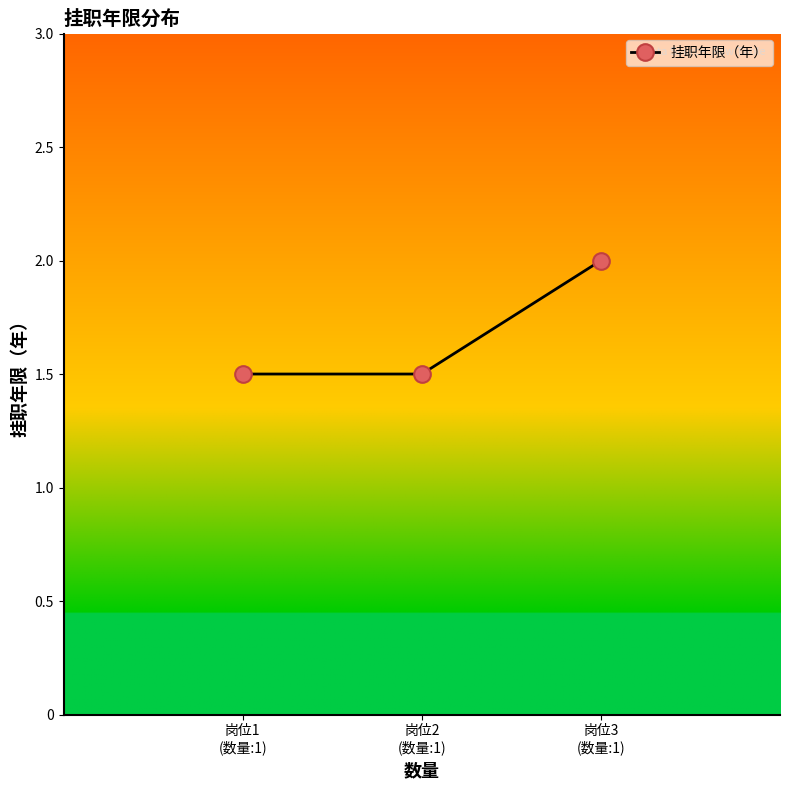

What is the value of the 3rd point from the left?

2.0